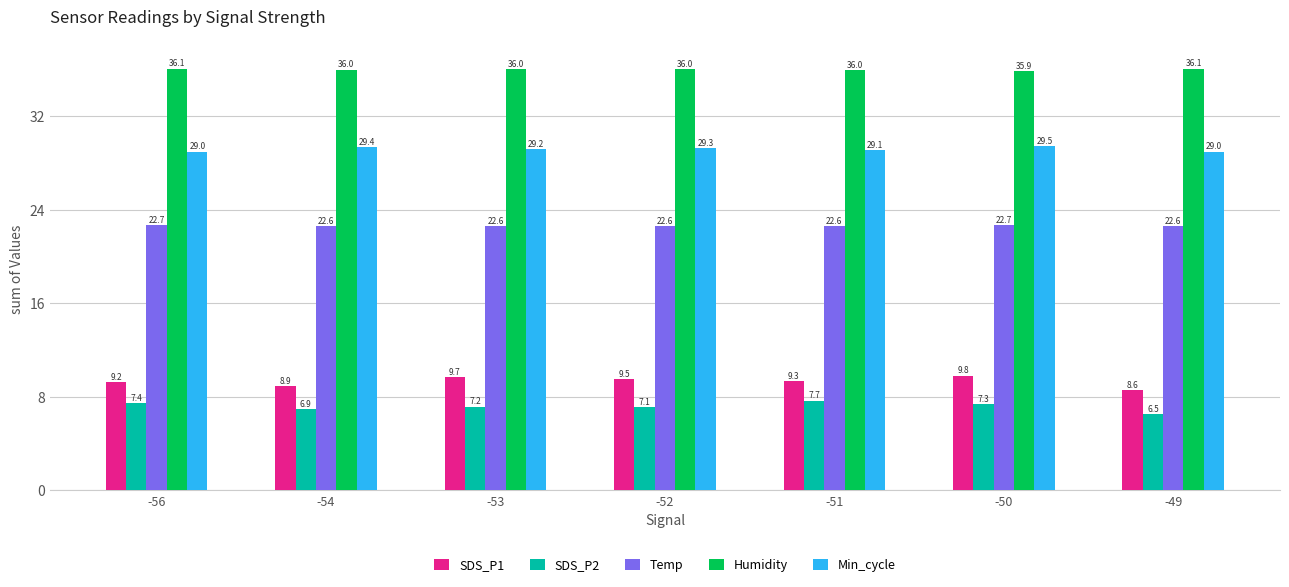

What is the difference between the SDS_P1 values at -52 and -51?

0.2